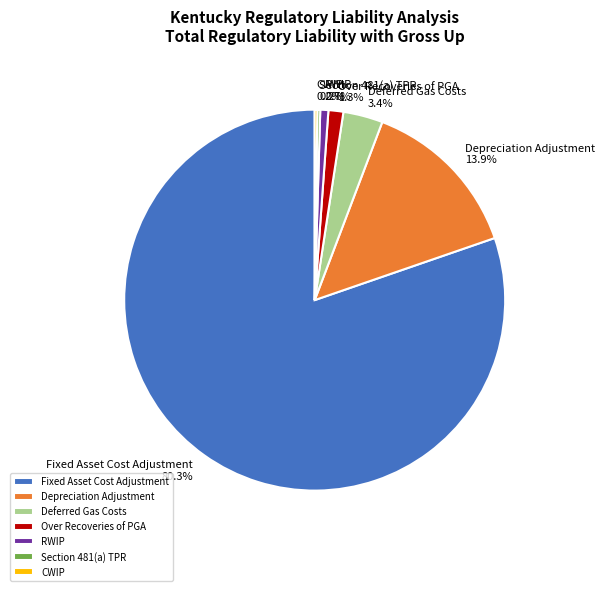

Which category has the biggest portion of the pie?

Fixed Asset Cost Adjustment